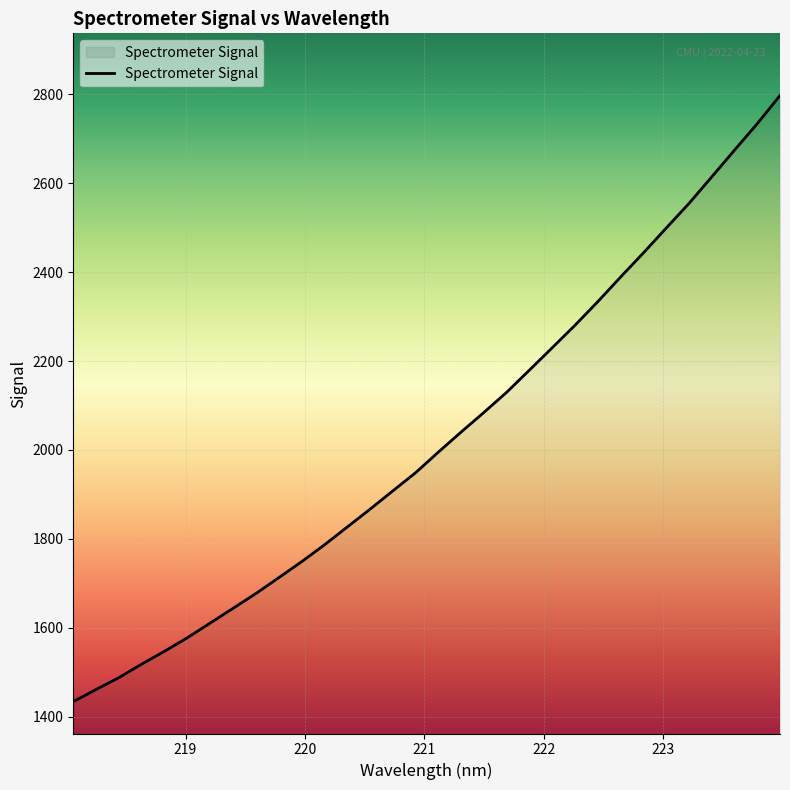

What is the difference between the maximum and minimum values?

1363.9